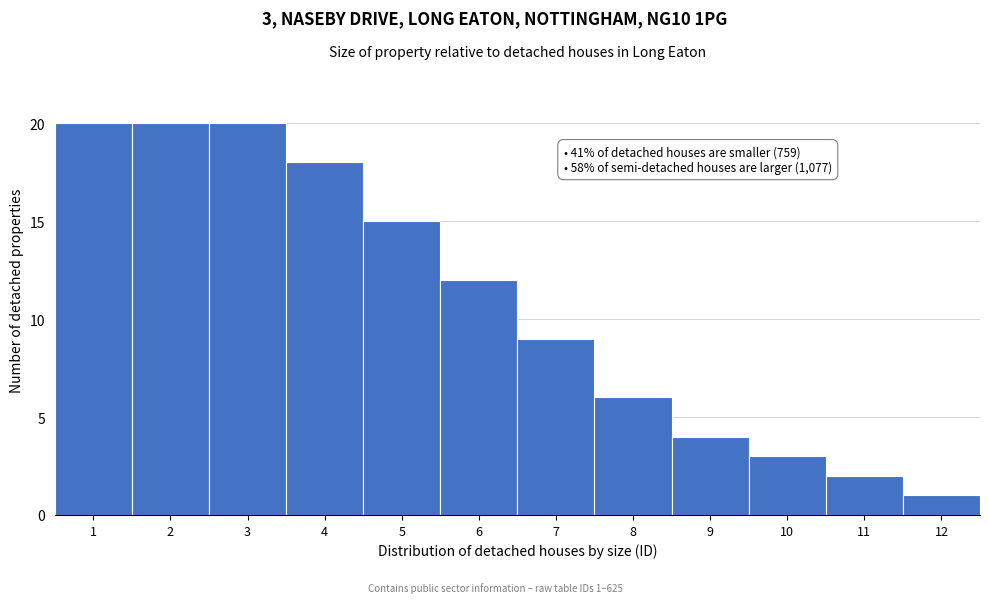

Reading left to right, transcribe all the data shown in this chart.

1=20	2=20	3=20	4=18	5=15	6=12	7=9	8=6	9=4	10=3	11=2	12=1